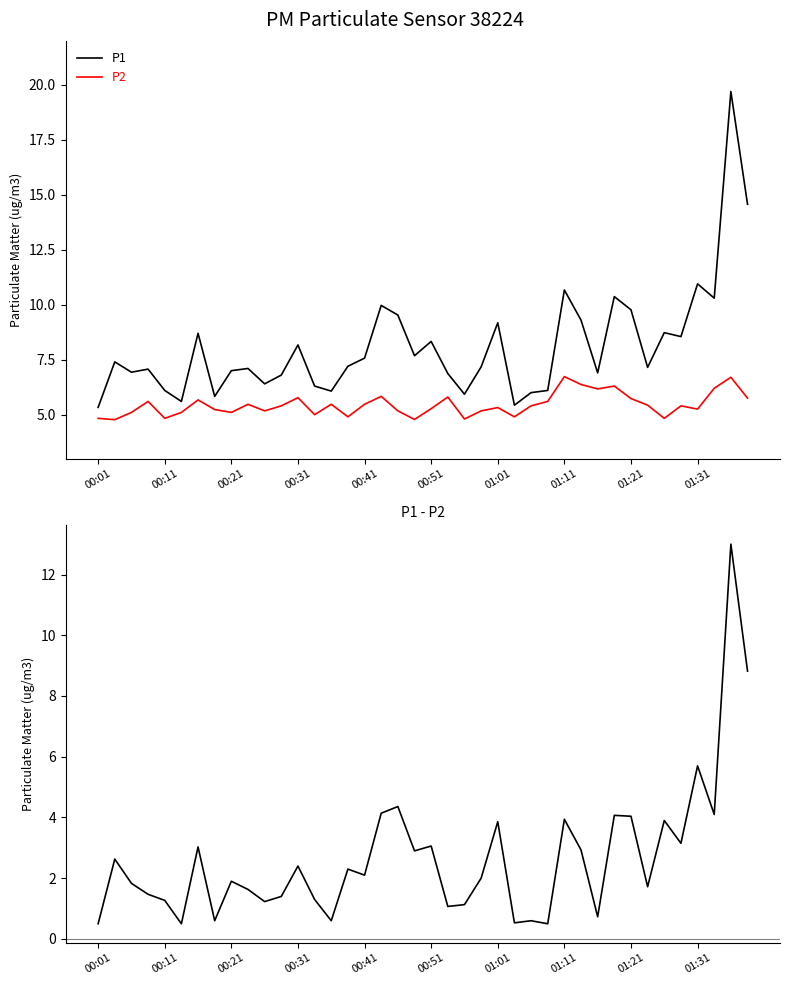

What is the lowest value of the P1 series?

5.3